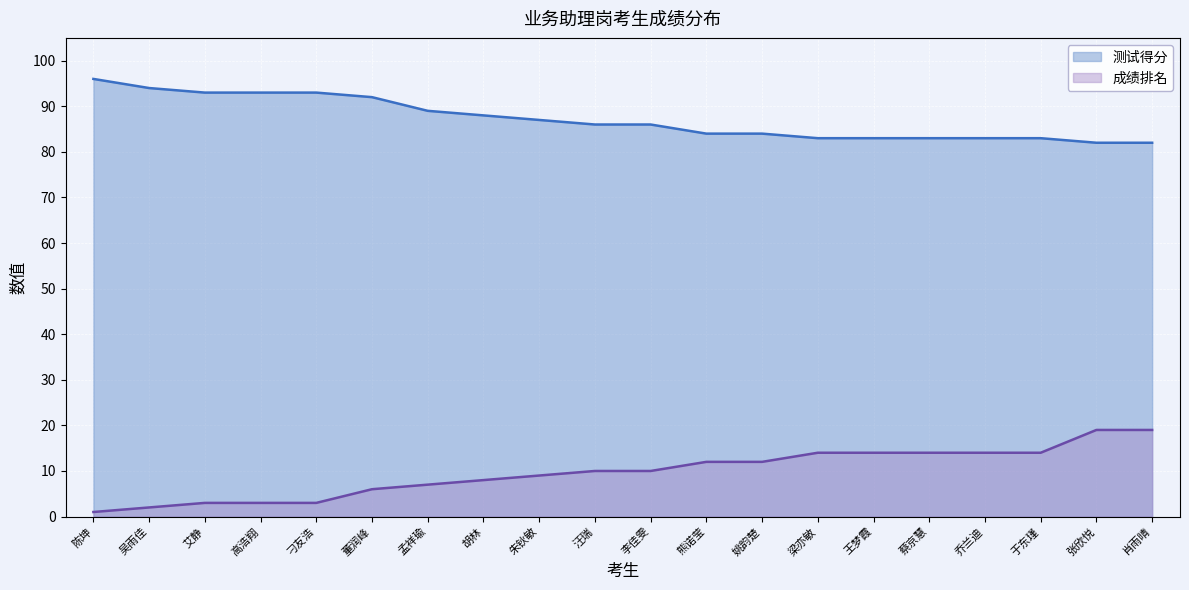

Which series has the largest total across all categories?

测试得分